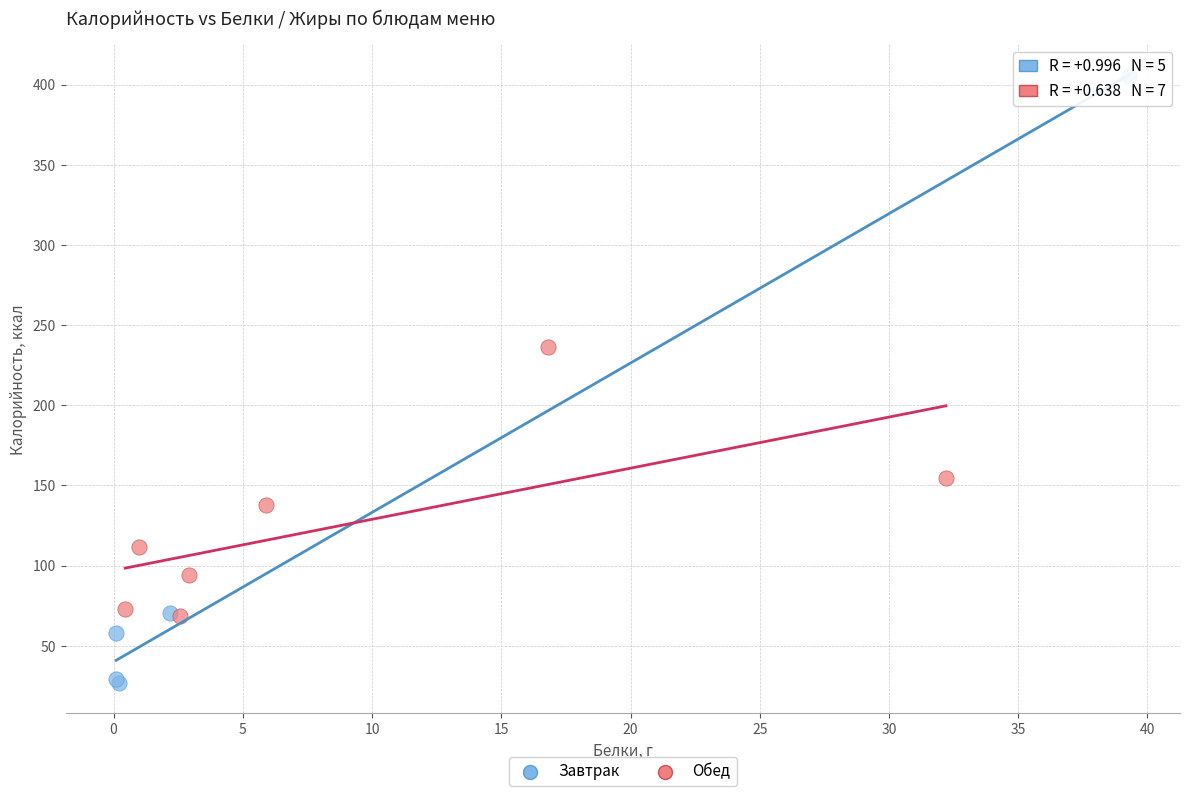

Which series has the widest spread of Y values?

Завтрак